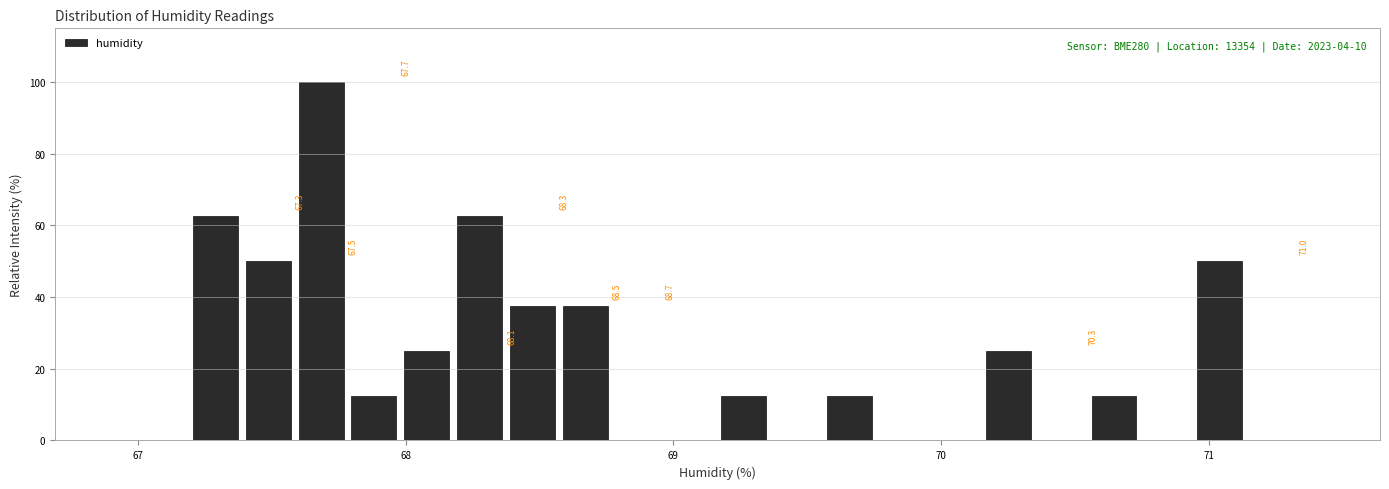

Around what value on the x-axis is the tallest bar? Give the approximate position of its centre, as read against the axis.

67.7